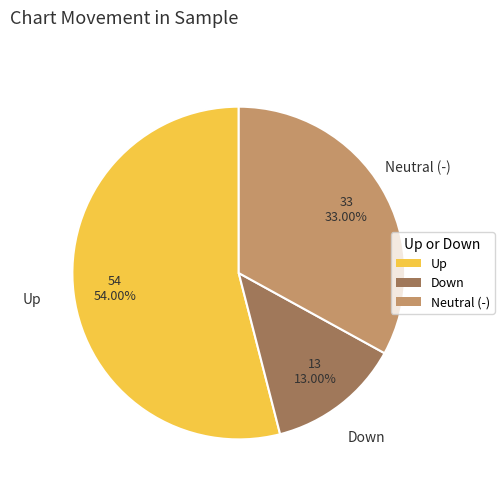

What is the smallest slice in the pie chart?

Down